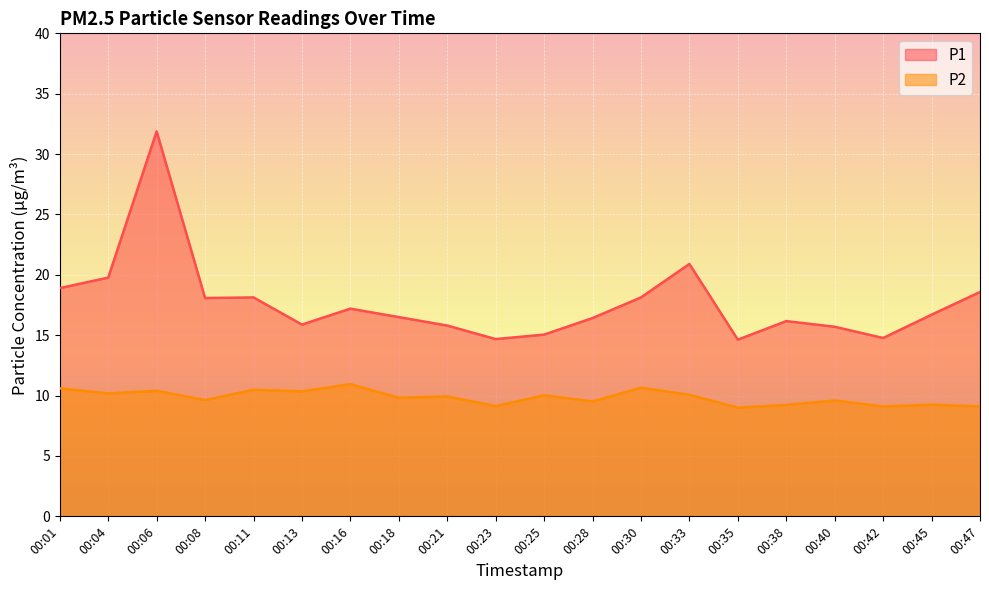

Which category has the highest value across all series?

00:06